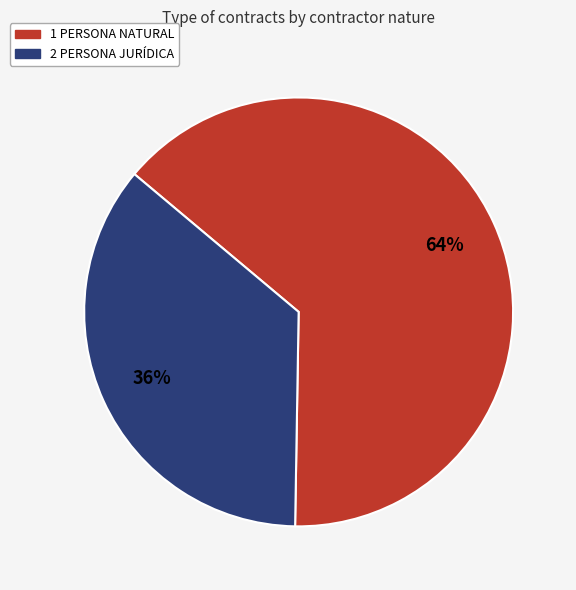

Rank the categories by value from lowest to highest.

2 PERSONA JURÍDICA, 1 PERSONA NATURAL